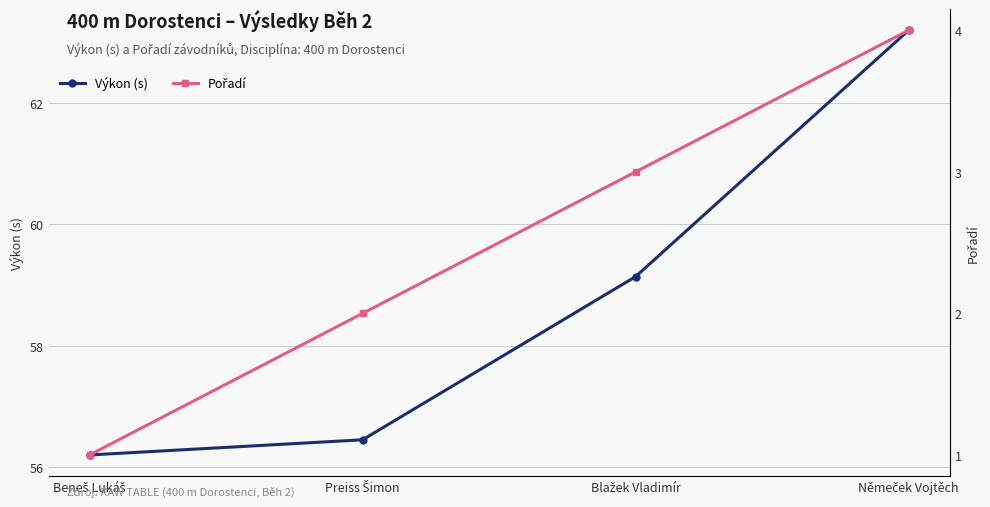

At which label does Pořadí reach its peak?

Němeček Vojtěch